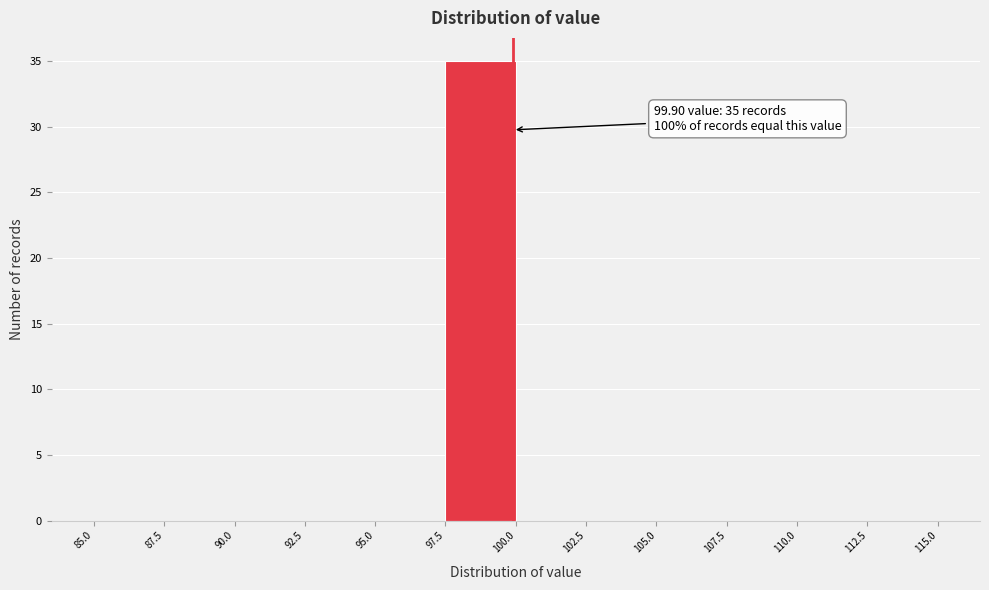

Which range on the x-axis has the tallest bar?

97.5 to 100.0